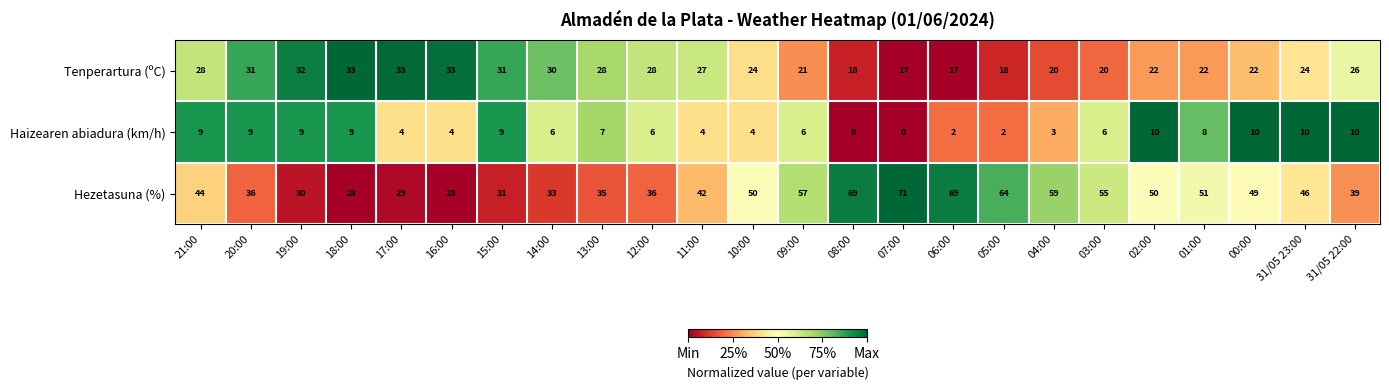

At which label does Haizearen abiadura (km/h) first exceed 6?

21:00